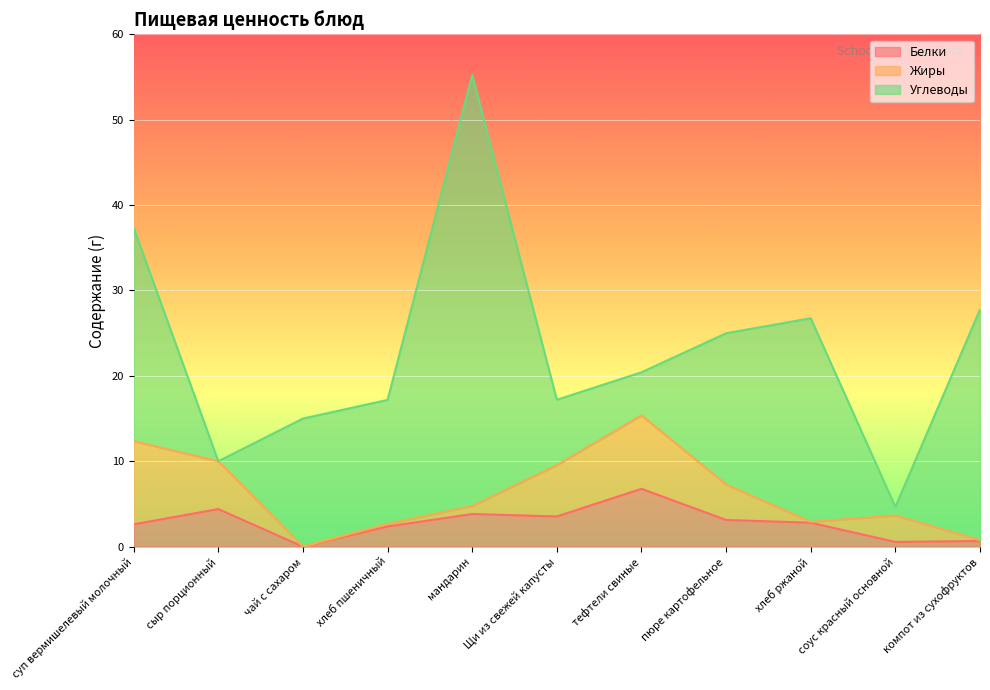

Which series changed the most between хлеб пшеничный and Щи из свежей капусты?

Углеводы